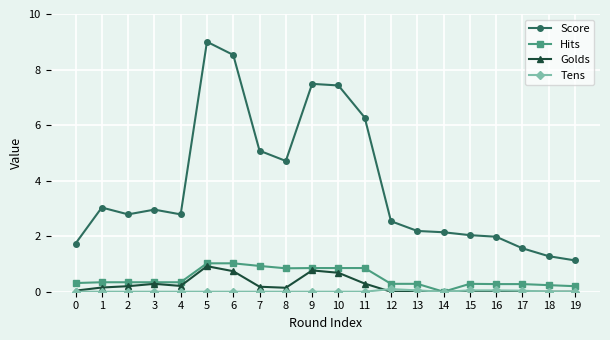

What is the difference between the maximum and minimum values in the Score series?

7.9